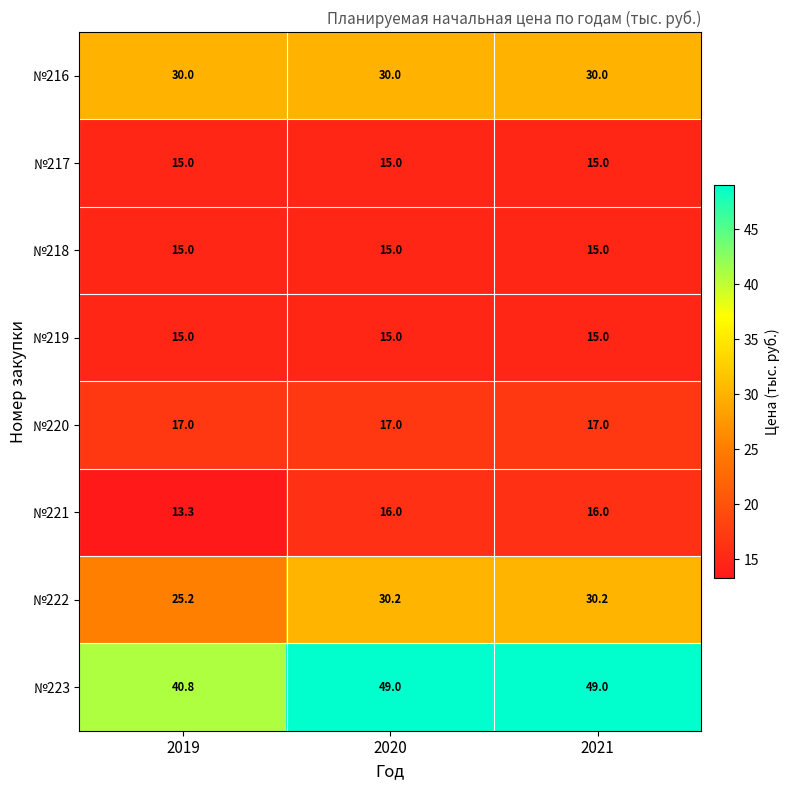

What is the sum of all №217 values?

45.0